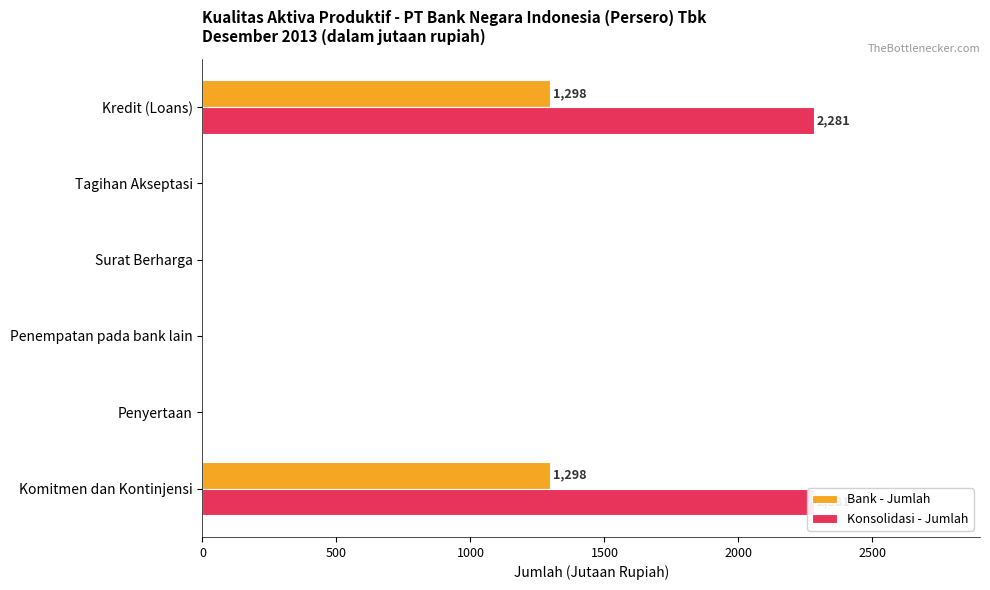

True or false: Bank - Jumlah has a value of 1298 at Komitmen dan Kontinjensi.

True